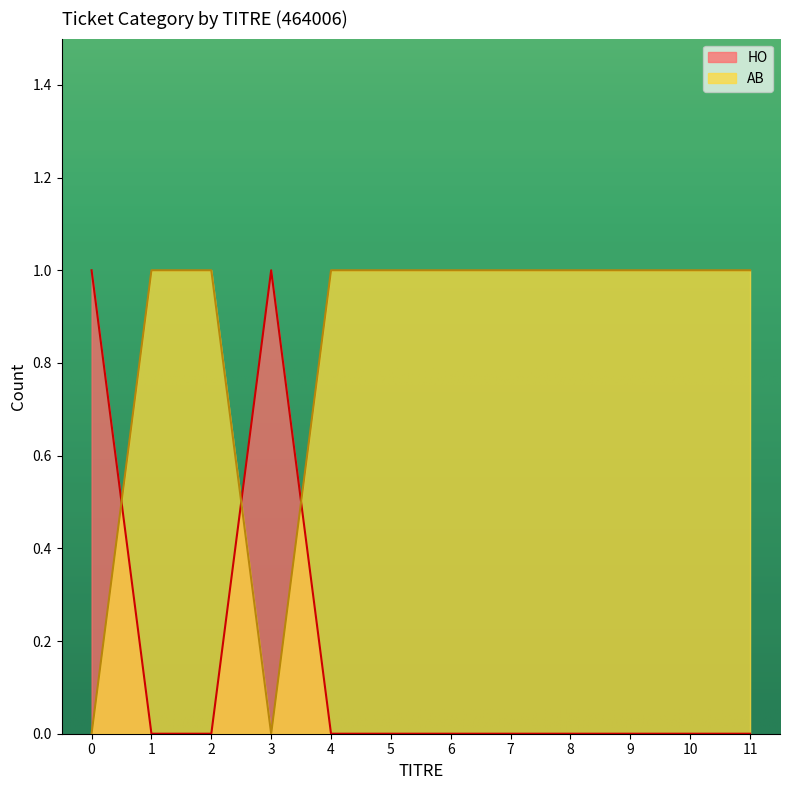

Does the chart have visible grid lines?

No